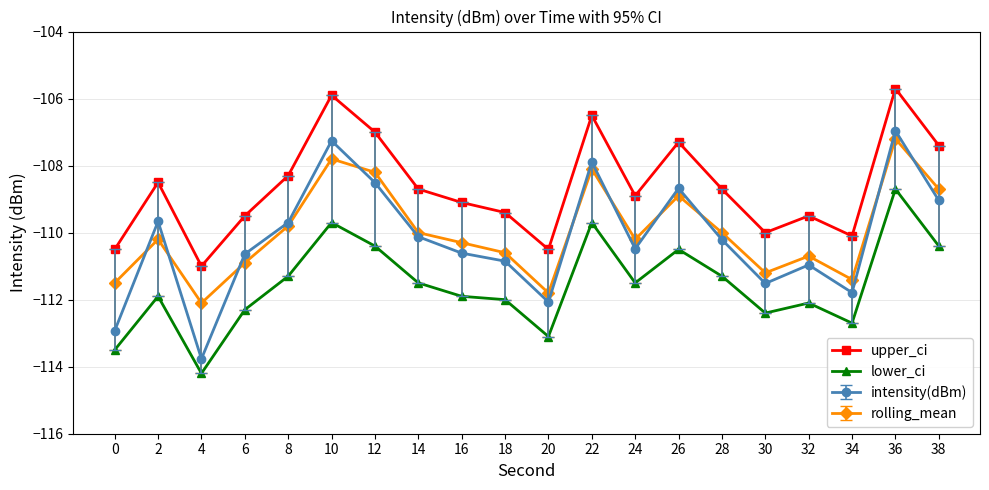

What is the spread (max minus min) of values at 2?

3.4